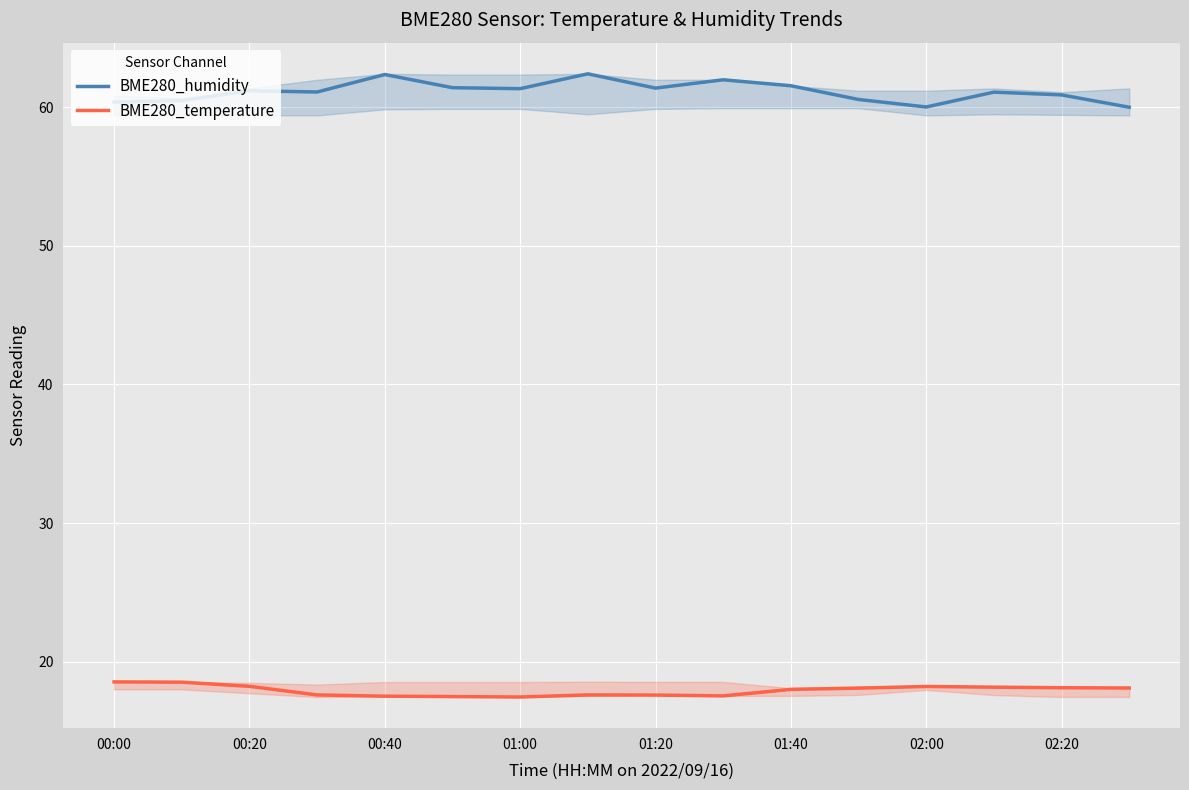

The BME280_humidity series shows 90.8 at 00:40. True or false?

False